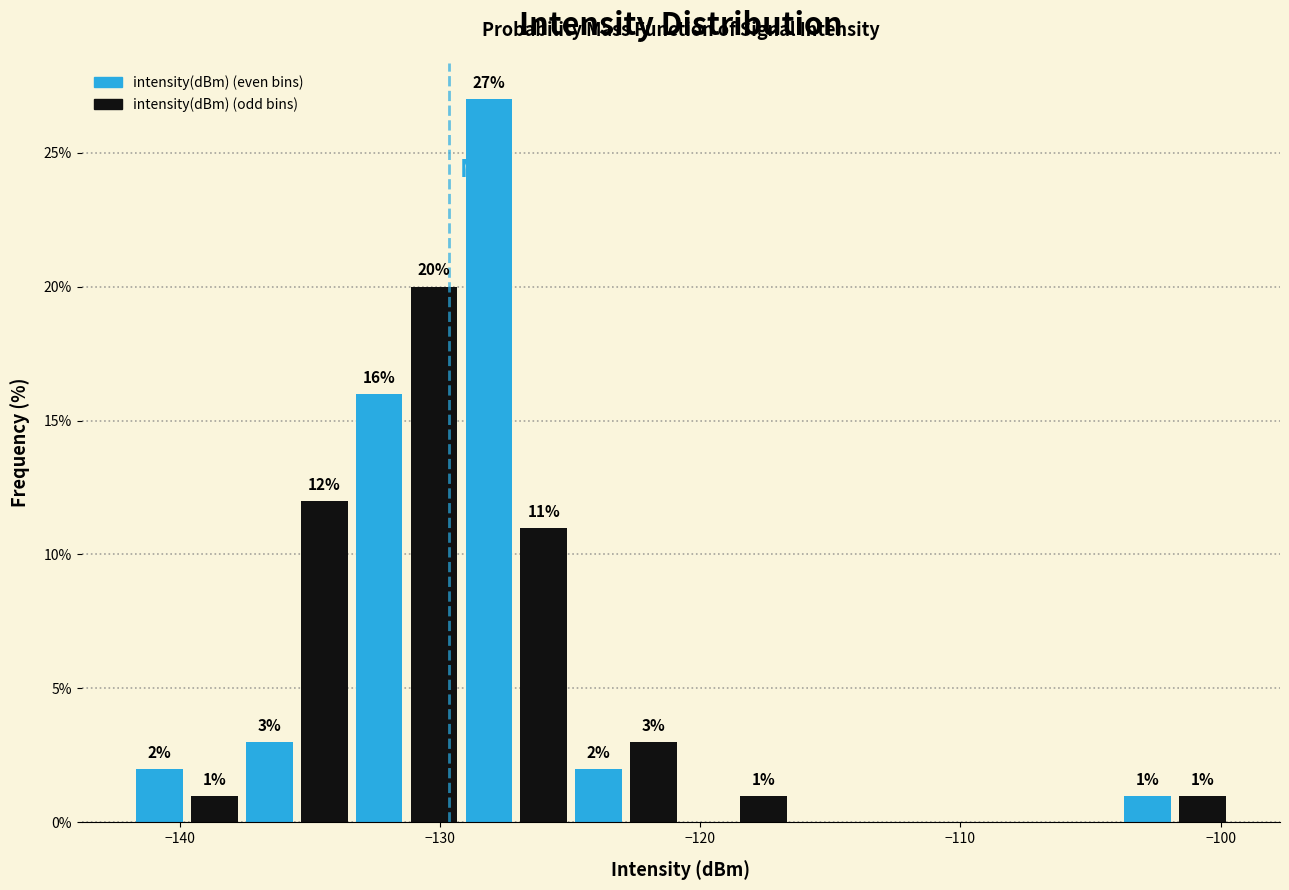

Read against the x-axis, roughly where is the centre of the tallest bar?

-128